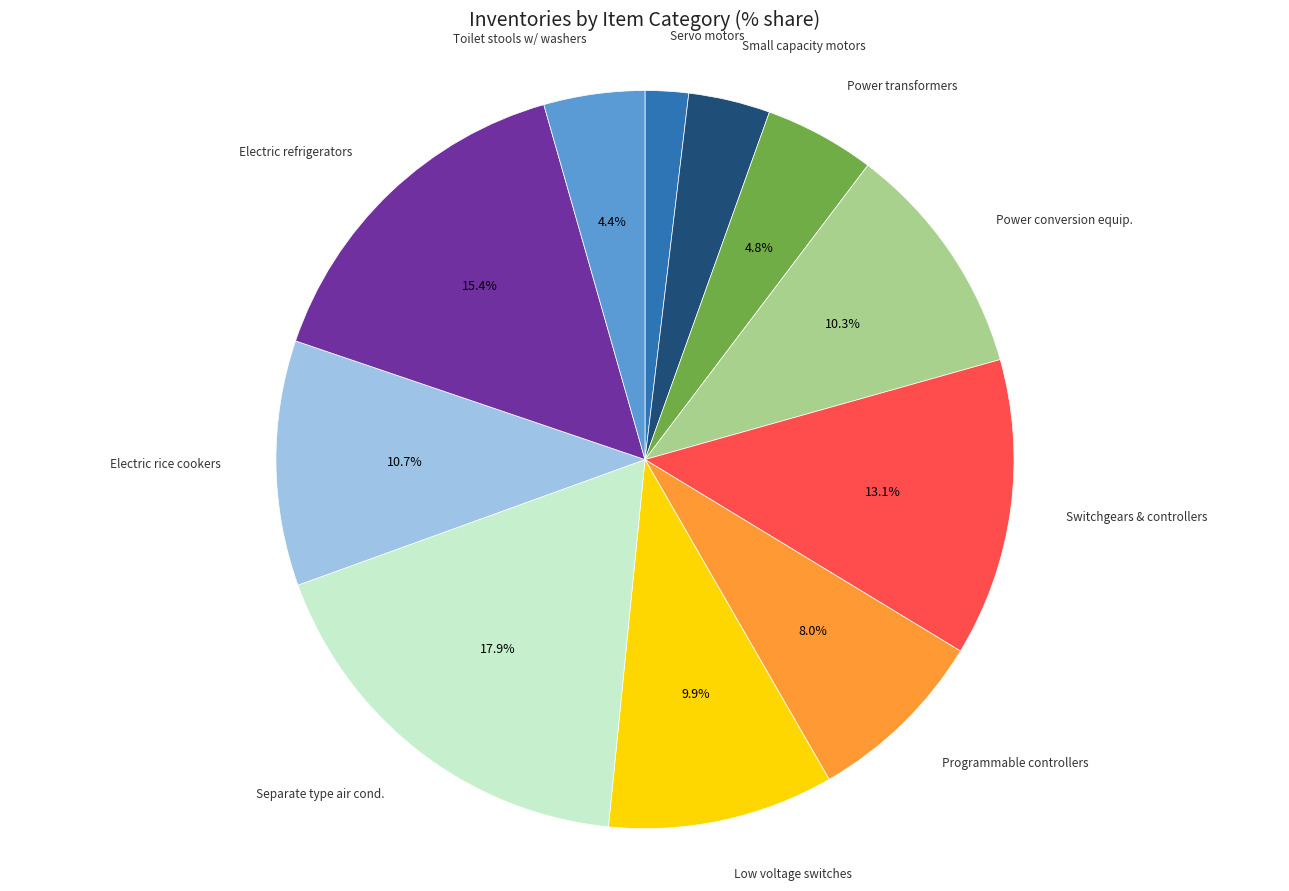

To the nearest percent, what is the average slice percentage?

9%